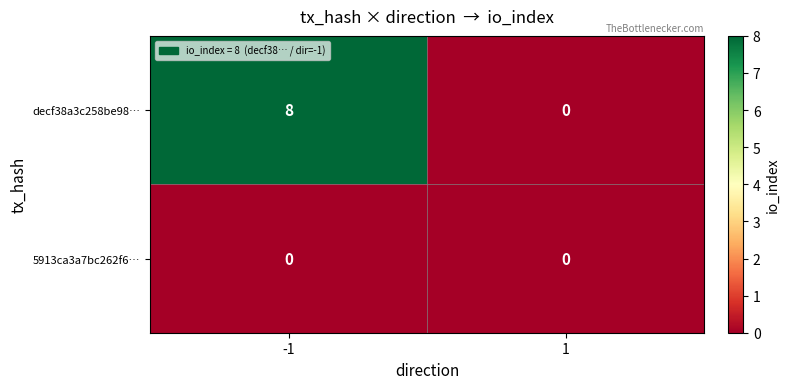

True or false: decf38a3c258be98… has a value of -4 at 1.

False